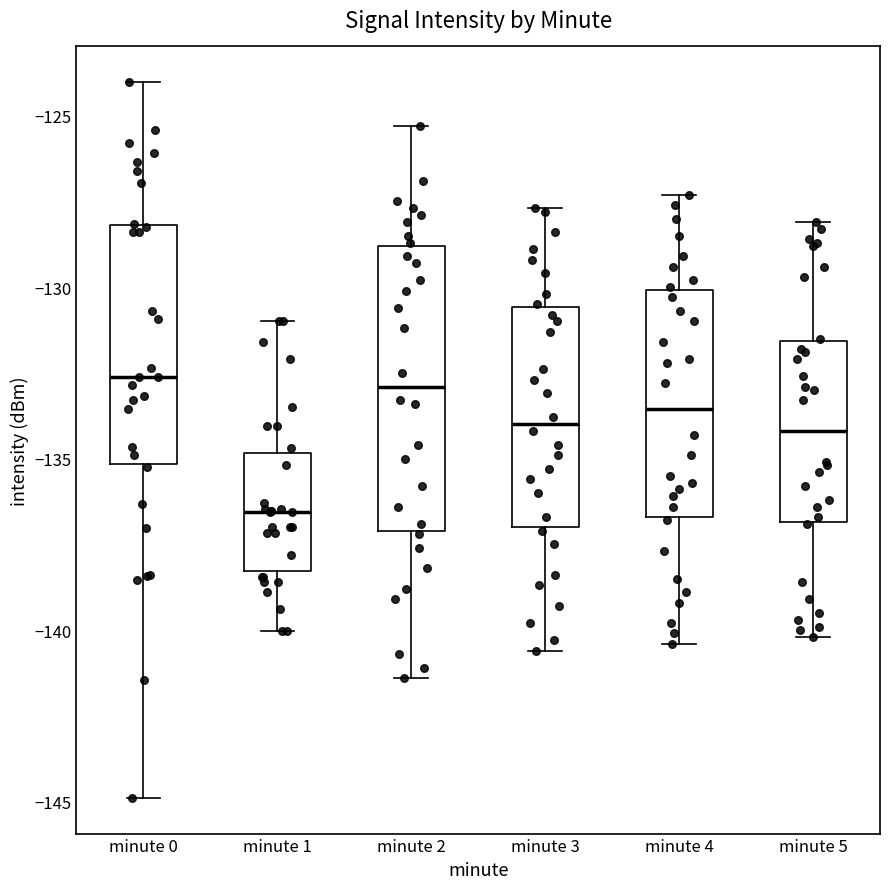

Reading left to right, transcribe this box plot: for each box, give where its median line is, the range the box spans, and where its two whiskers end, as read against the y-axis. The values are not printed on the chart, so give them approximately, as read against the axis.

minute 0: median -132.5, box -135.0 to -128.0, whiskers -145.0 to -124.0
minute 1: median -136.5, box -138.5 to -135.0, whiskers -140.0 to -131.0
minute 2: median -133.0, box -137.0 to -129.0, whiskers -141.5 to -125.5
minute 3: median -134.0, box -137.0 to -130.5, whiskers -140.5 to -127.5
minute 4: median -133.5, box -136.5 to -130.0, whiskers -140.5 to -127.5
minute 5: median -134.0, box -137.0 to -131.5, whiskers -140.0 to -128.0